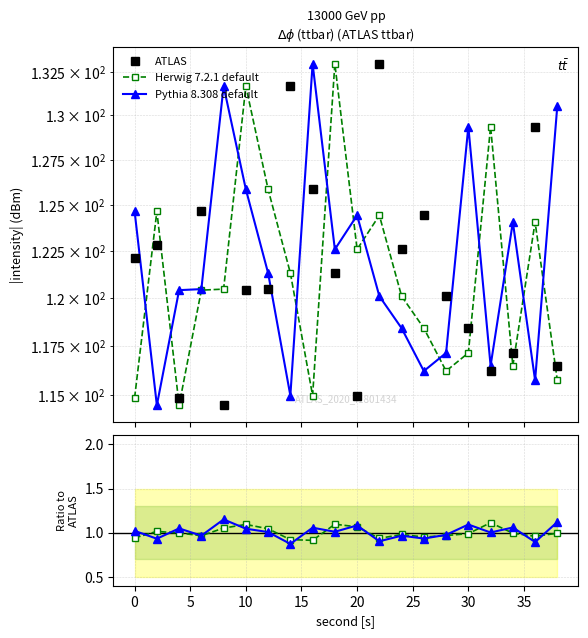

What is the difference between the maximum and minimum values in the Pythia 8.308 default series?

0.3